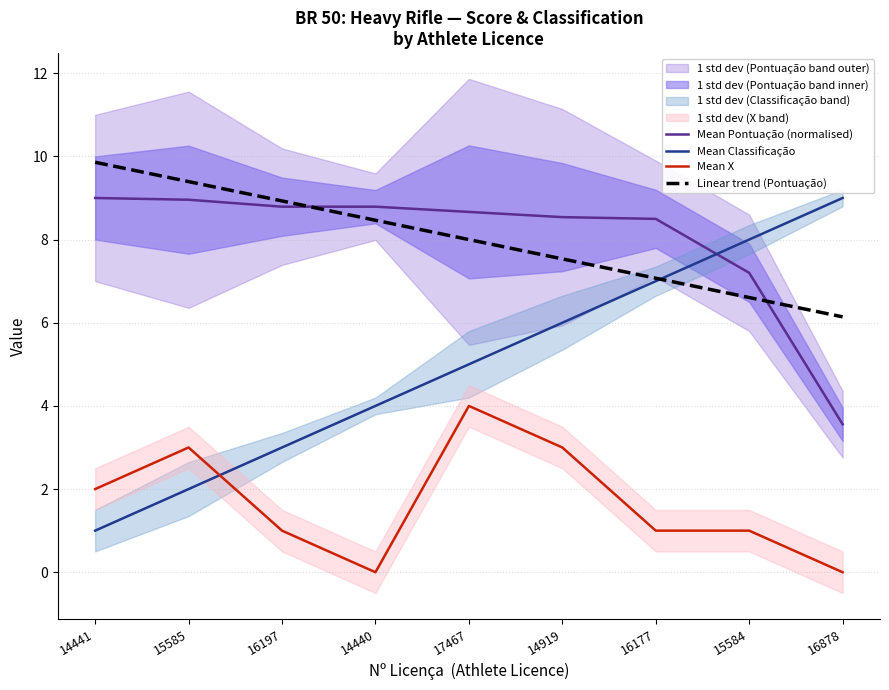

Rank the categories by Mean X value from lowest to highest.

14440, 16878, 16197, 16177, 15584, 14441, 15585, 14919, 17467